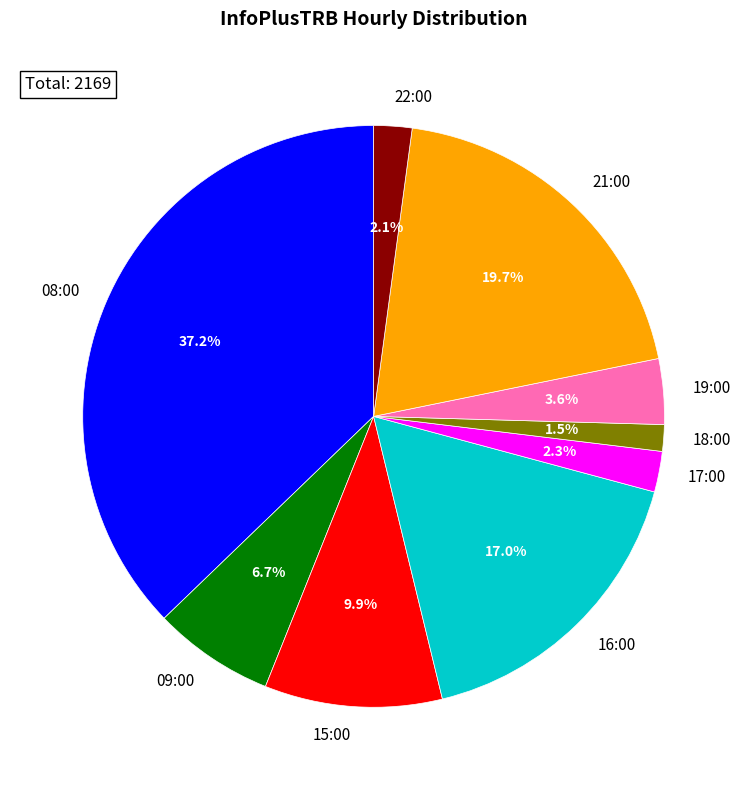

Which slice is the smallest?

18:00